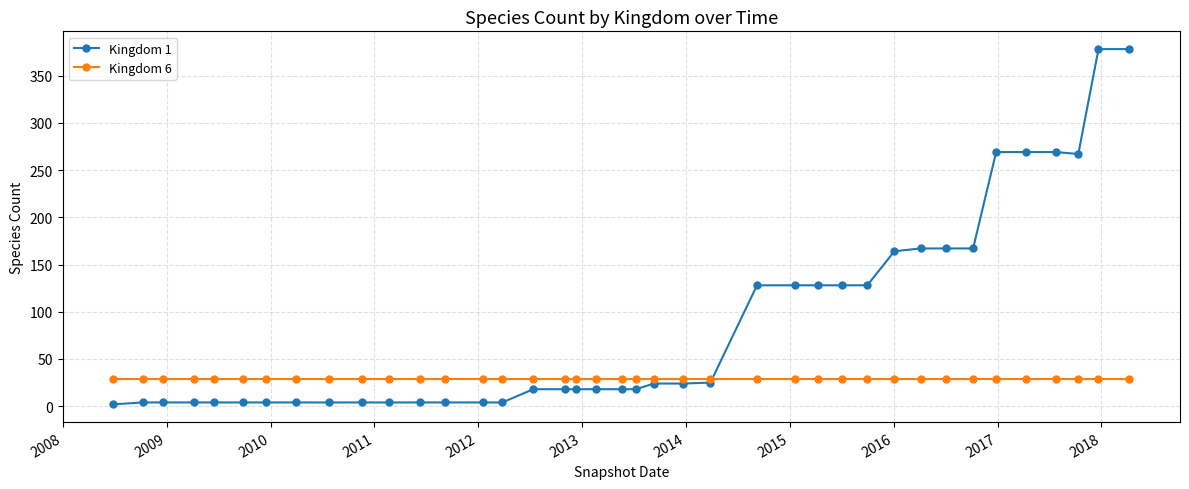

Which series has the largest total across all categories?

Kingdom 1